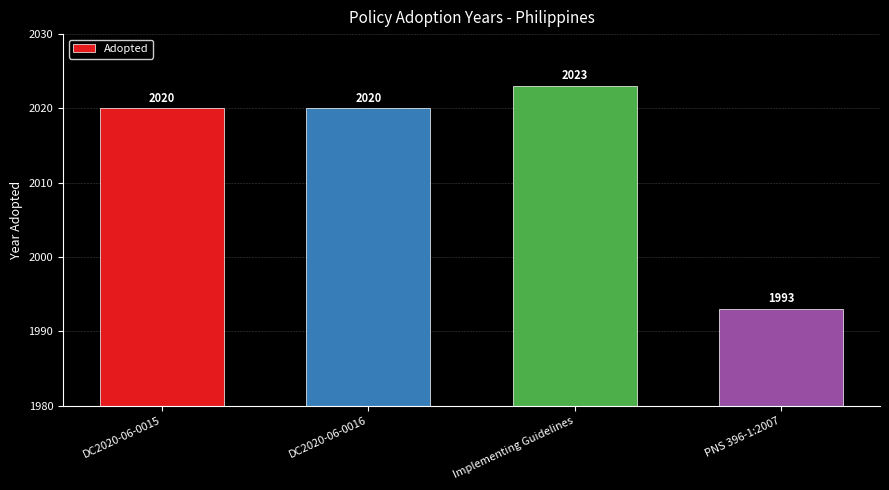

What is the approximate value at Implementing Guidelines?

2023